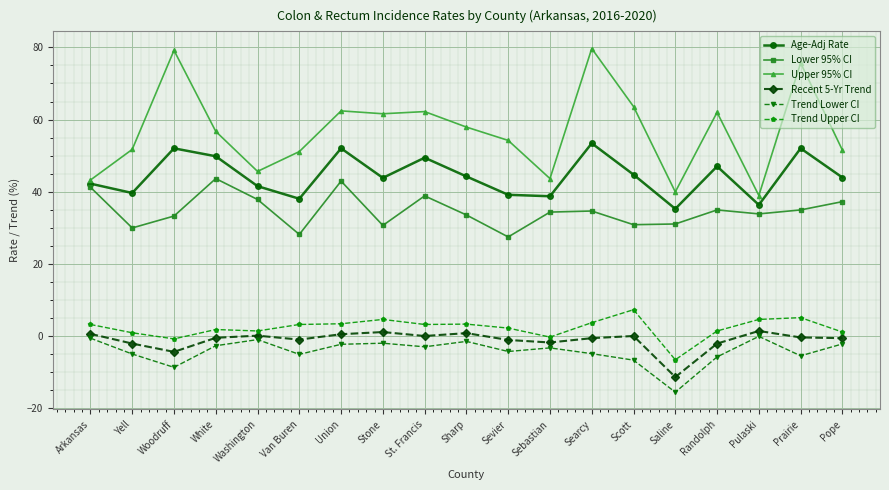

What is the total value across all series at Prairie?

161.5